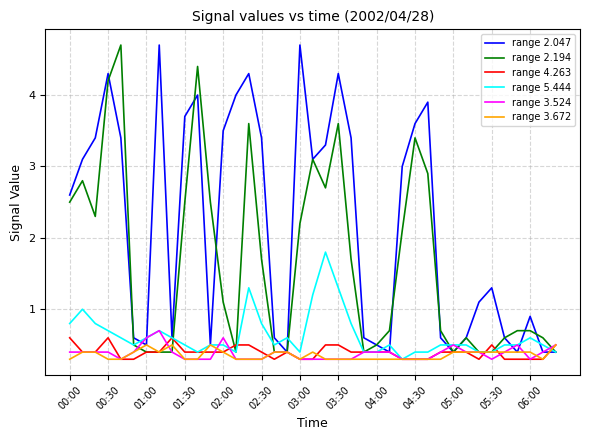

What is the minimum value for range 2.194?

0.4